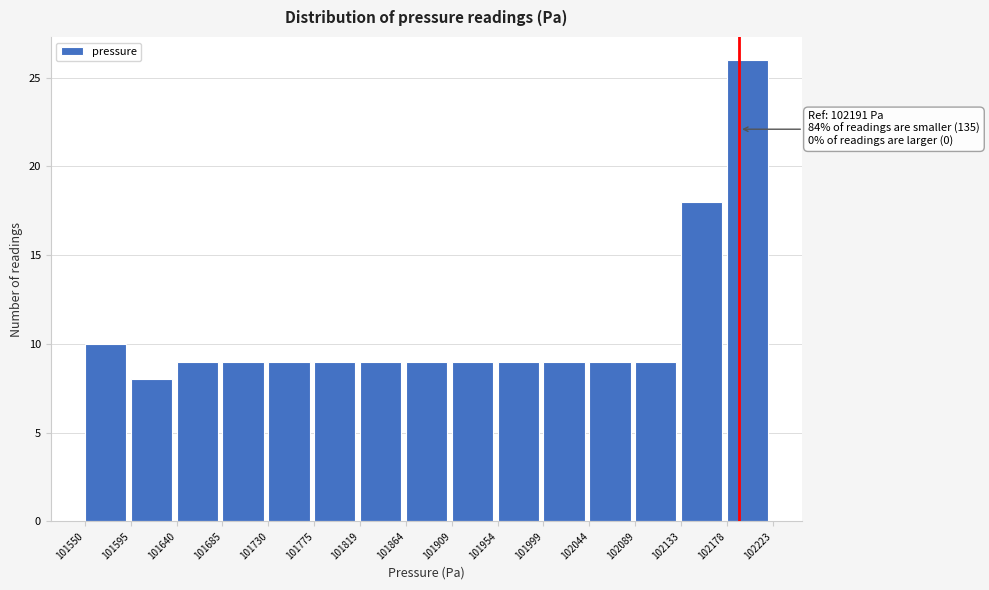

Which range on the x-axis has the tallest bar?

102178 to 102223